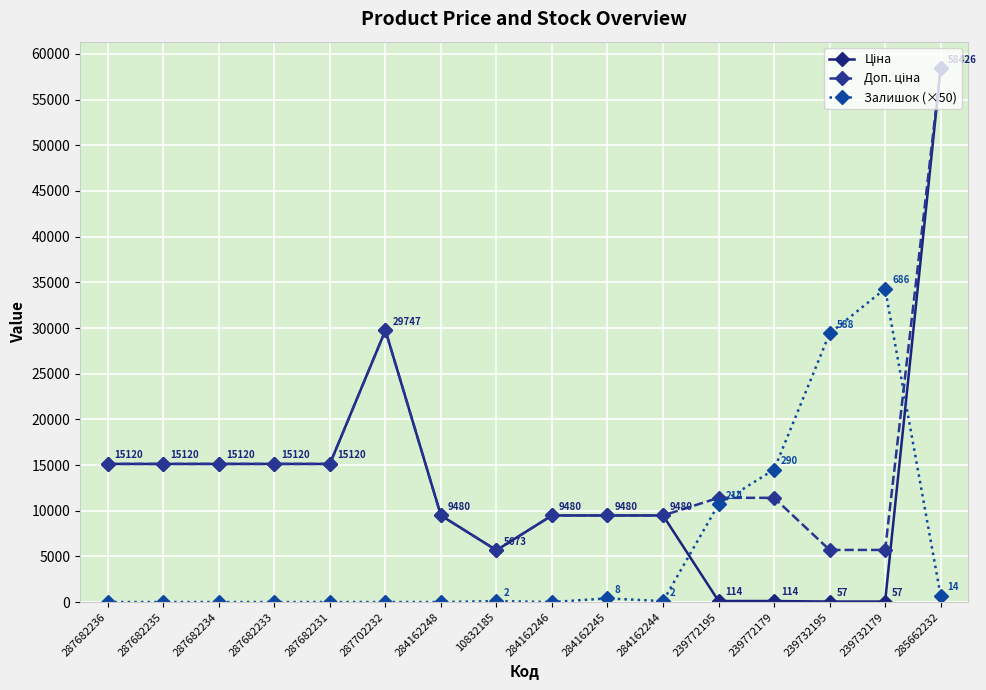

At which category is the sum across all series the highest?

285662232